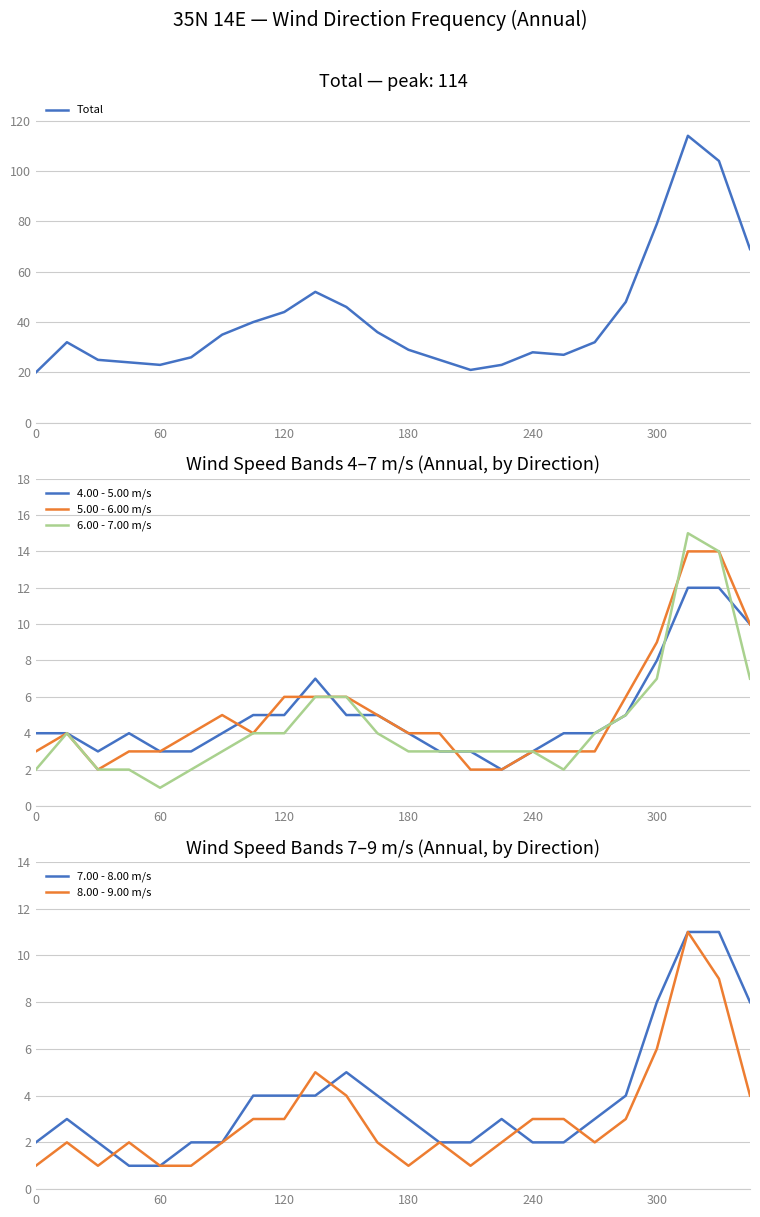

True or false: 8.00 - 9.00 m/s has a value of 9 at 22.

True